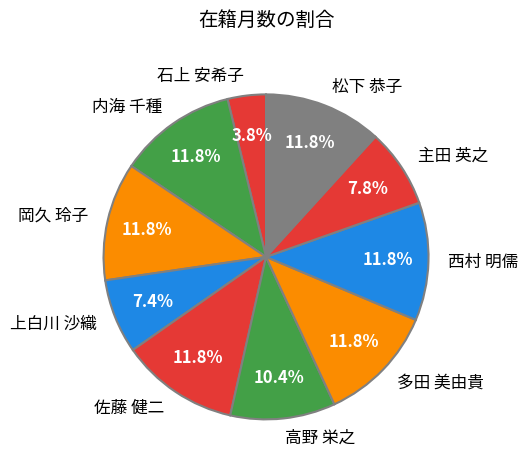

Does 主田 英之 represent more than half of the total?

No